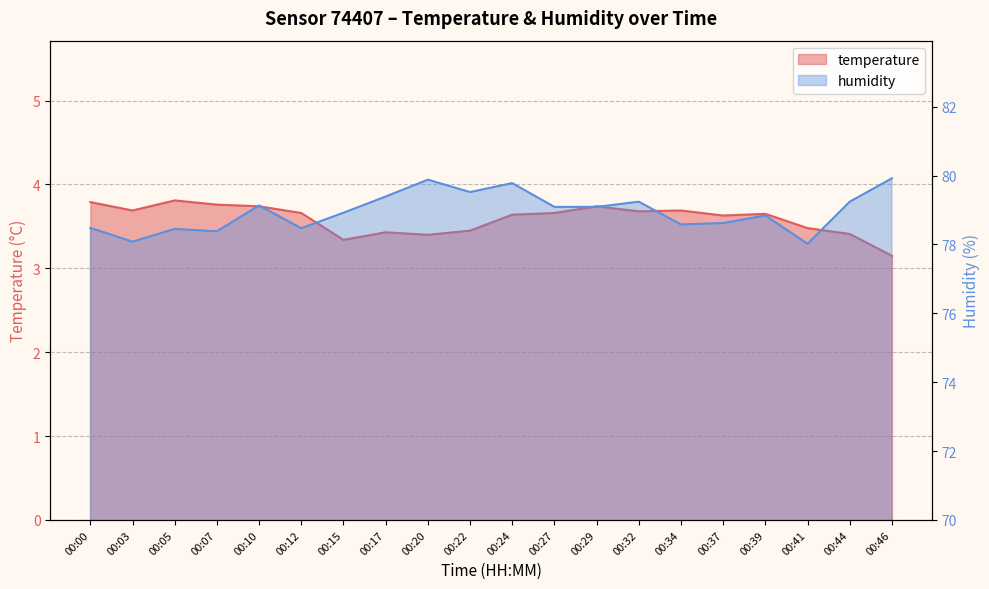

What is the value of the temperature point at the 4th from the left?

3.8